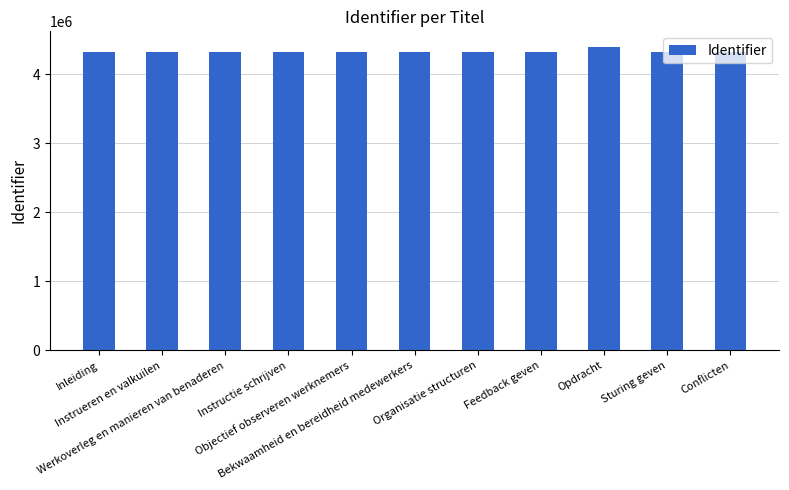

What is the change in value from Instructie schrijven to Feedback geven?

-86